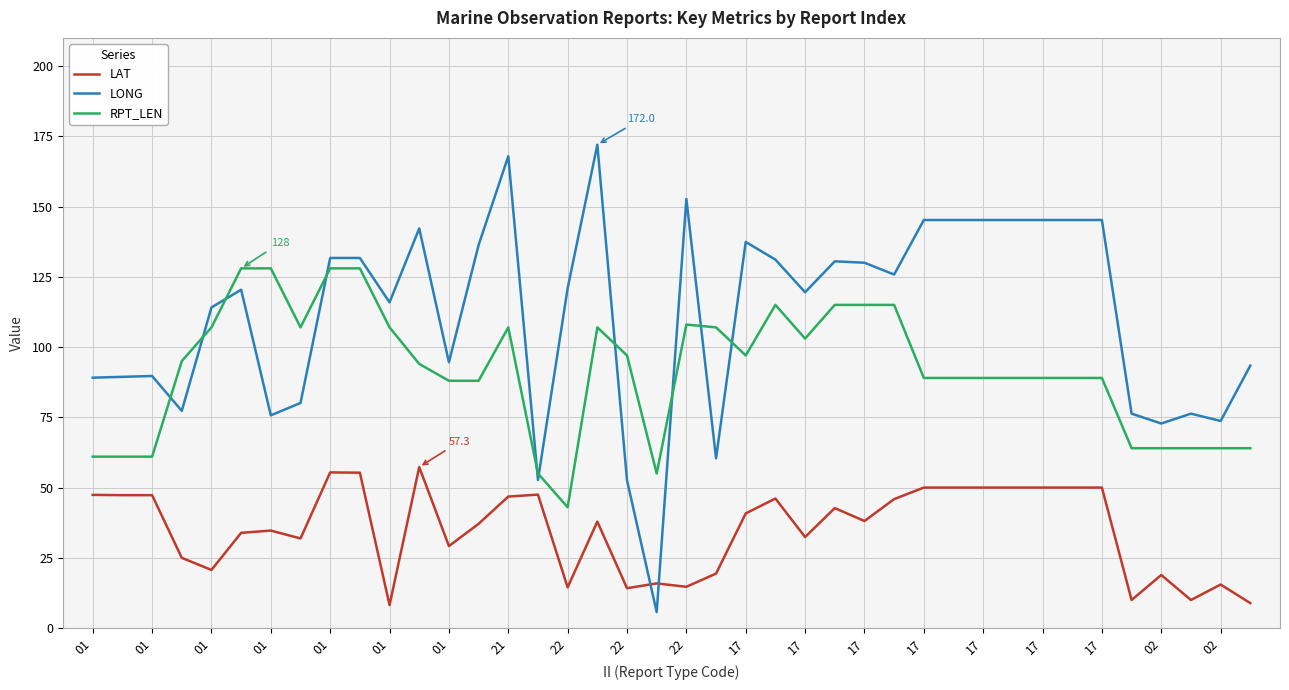

What is the greatest value displayed?

172.0